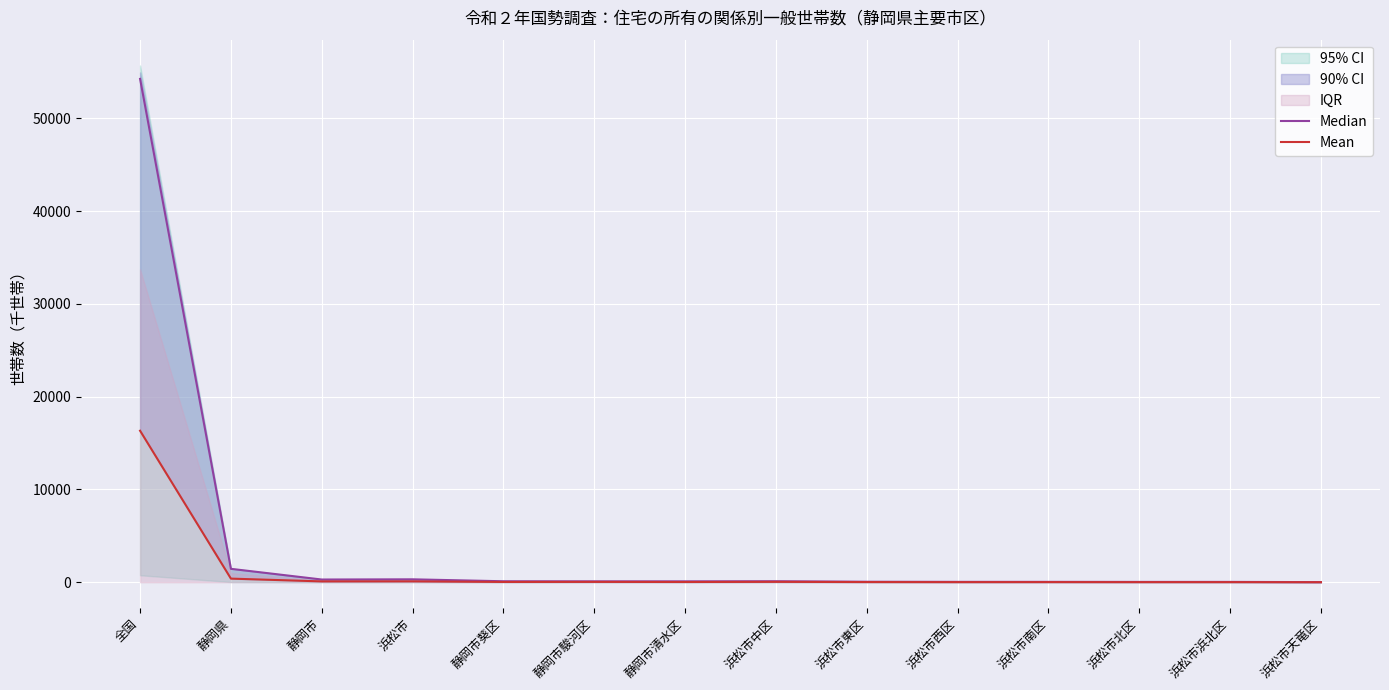

True or false: Median and Mean intersect in this chart.

False